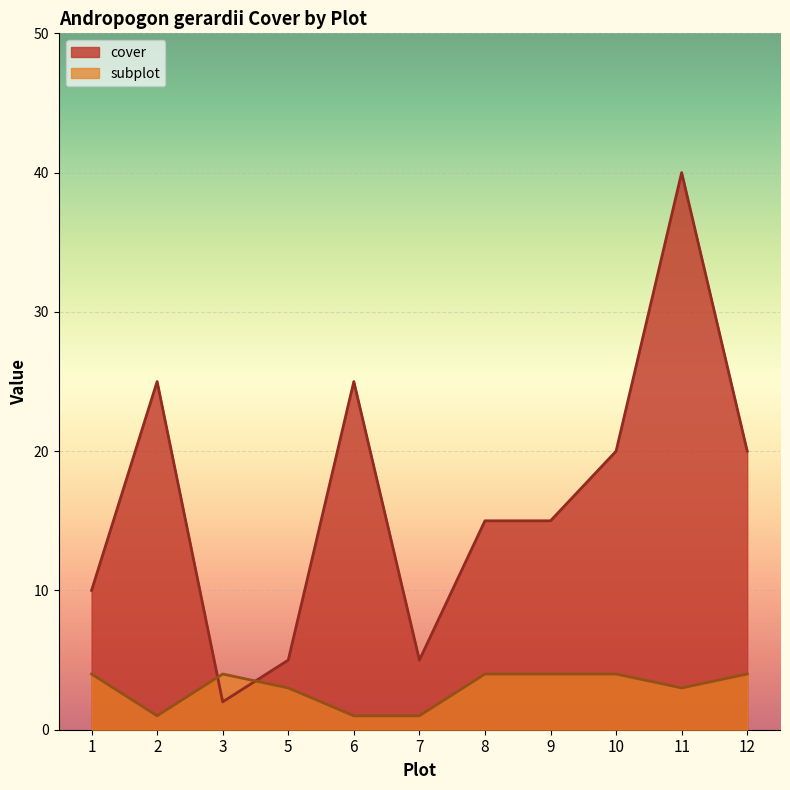

At which label does subplot reach its minimum?

2